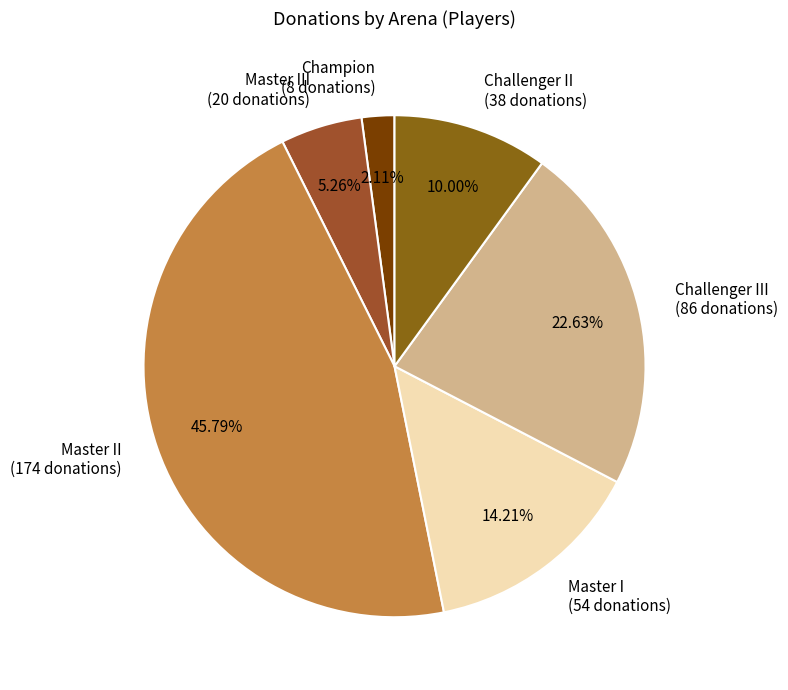

Rank the categories by value from lowest to highest.

Champion, Master III, Challenger II, Master I, Challenger III, Master II